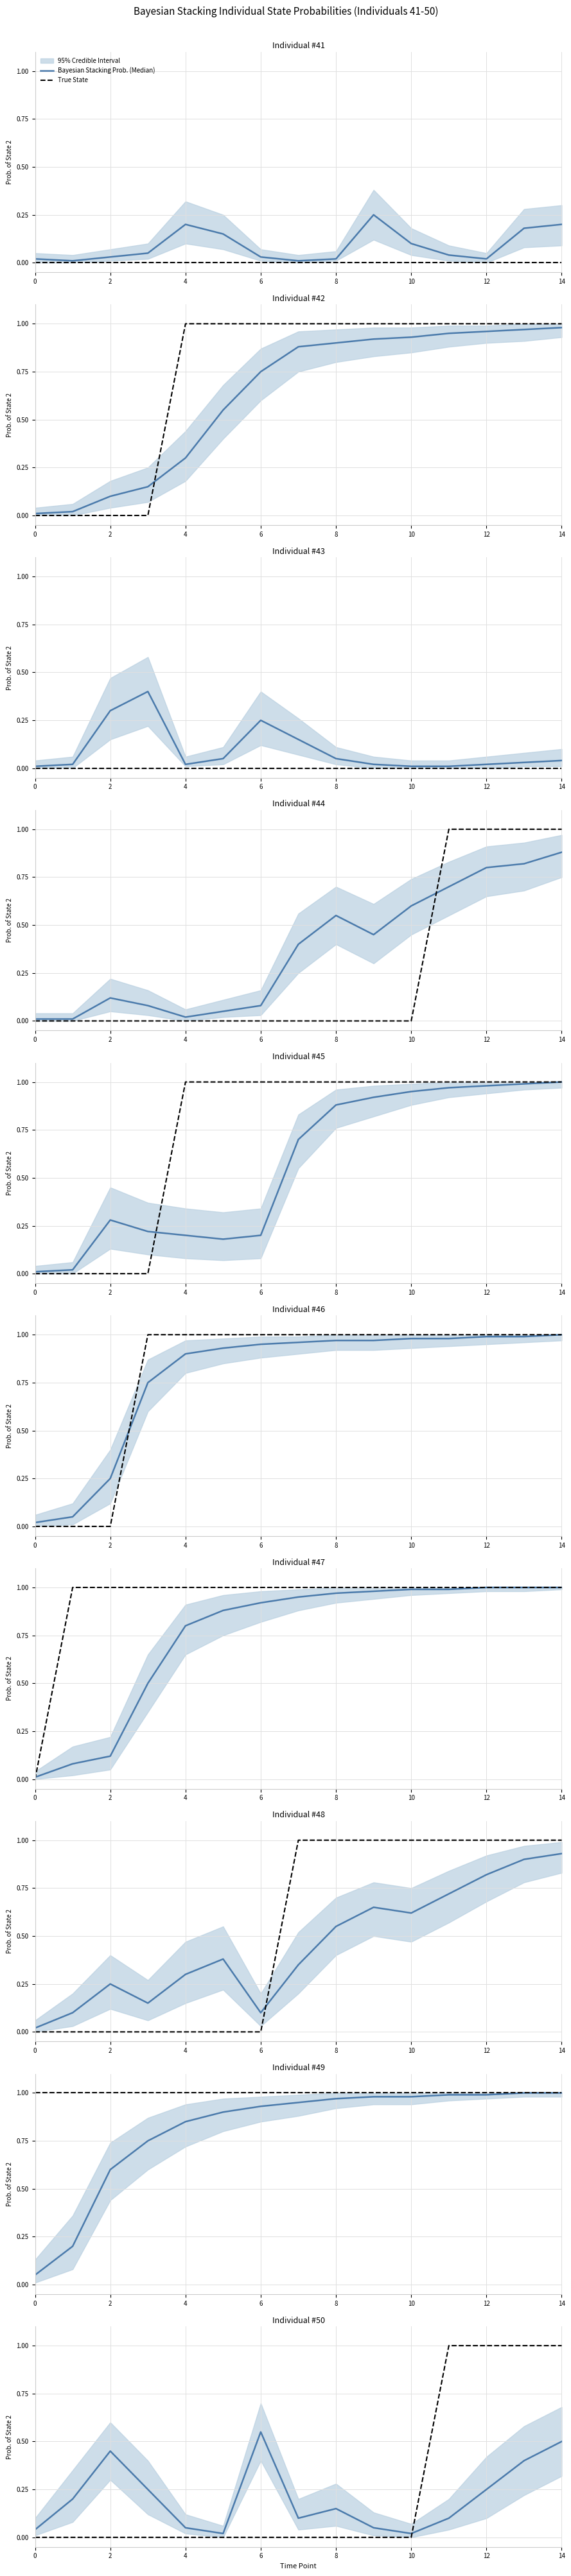

What is the sum of the Bayesian Stacking Prob. (Median) values at 10 and 12?

0.3